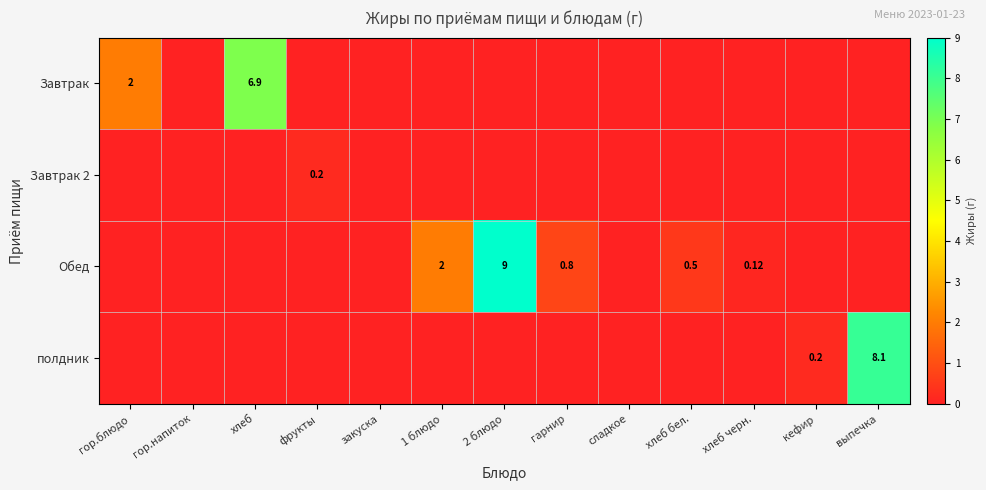

The полдник series shows -2.8 at хлеб. True or false?

False